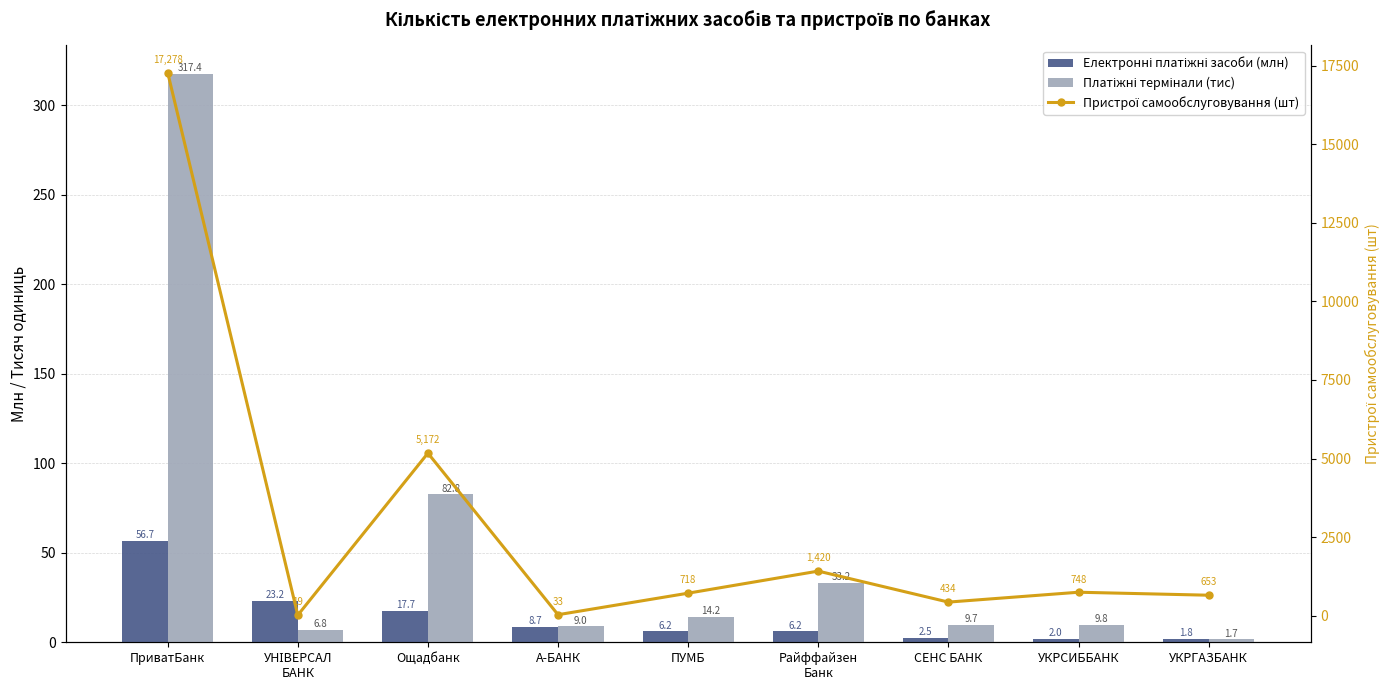

Which series changed the most between Ощадбанк and УКРСИББАНК?

Пристрої самообслуговування (шт)